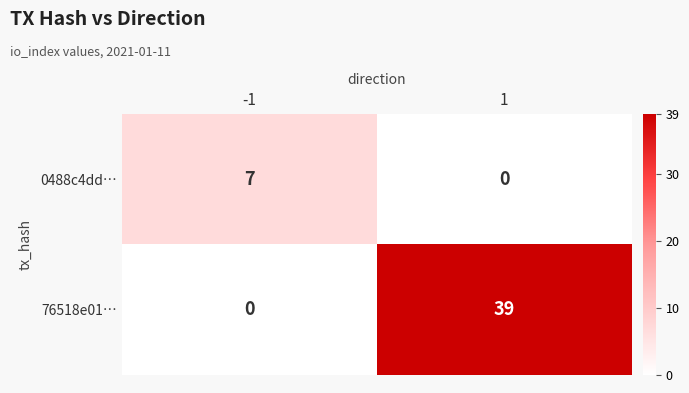

What is the difference between the maximum and minimum values in the 0488c4dd… series?

7